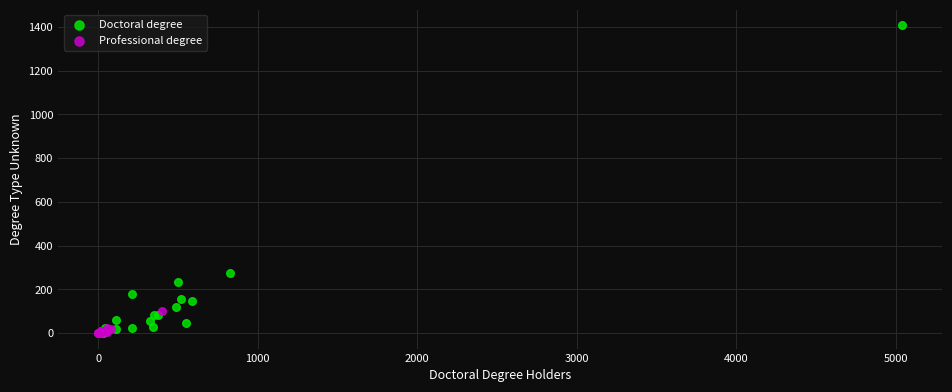

What are all the series names shown in the legend?

Doctoral degree, Professional degree